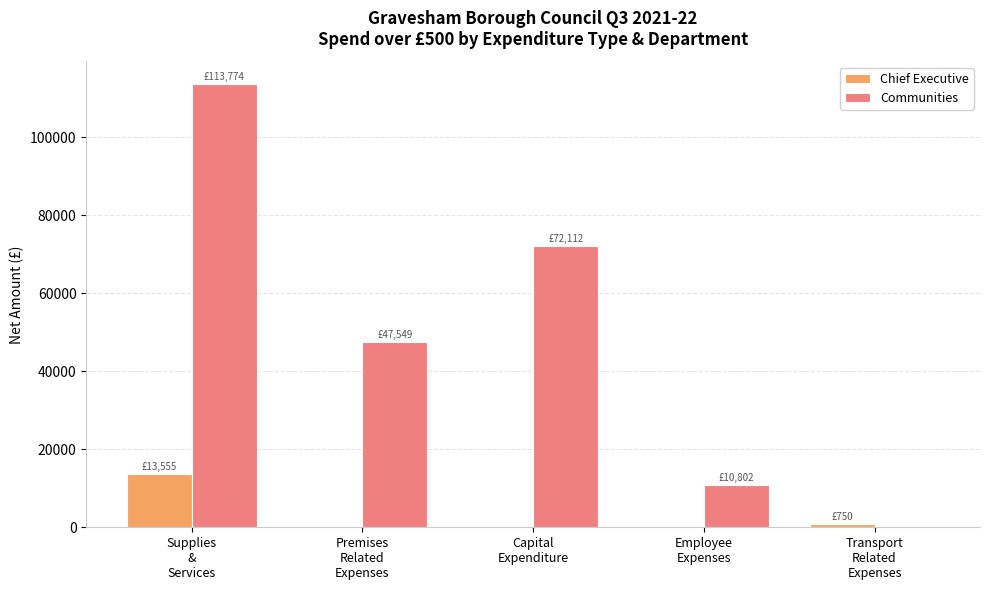

What is the greatest value displayed?

113774.0